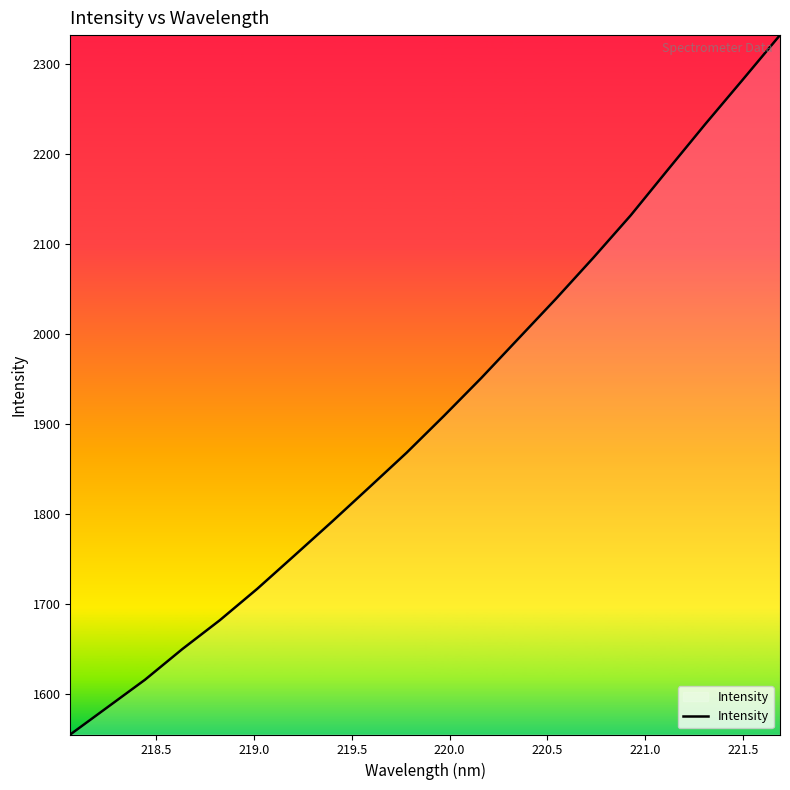

What is the smallest value displayed?

1555.0